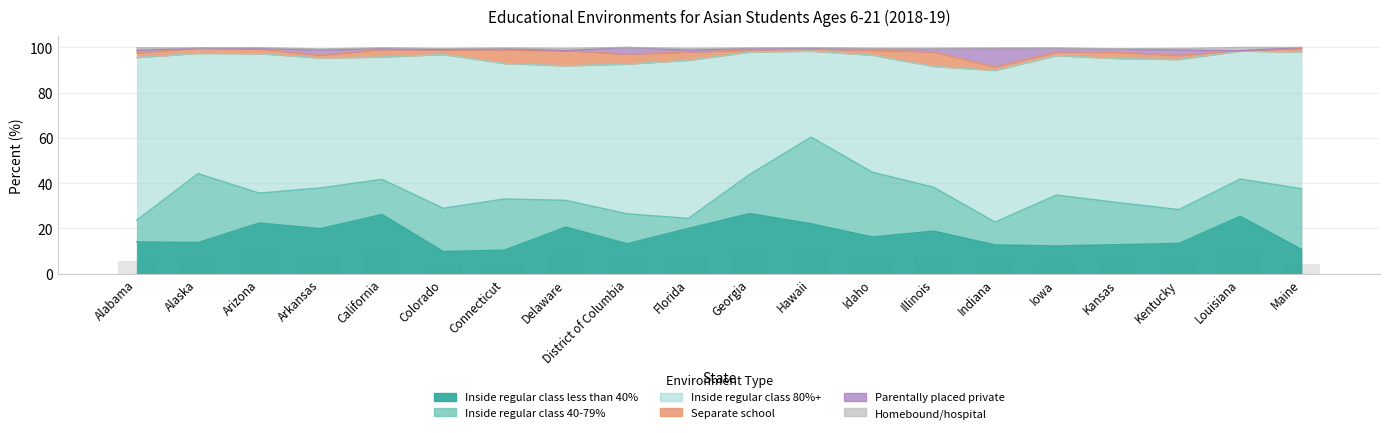

List the labels in order of Inside regular class 40-79% value, largest first.

Hawaii, Alaska, Idaho, Maine, Connecticut, Iowa, Illinois, Colorado, Kansas, Arkansas, Georgia, Louisiana, California, Kentucky, District of Columbia, Arizona, Delaware, Indiana, Alabama, Florida